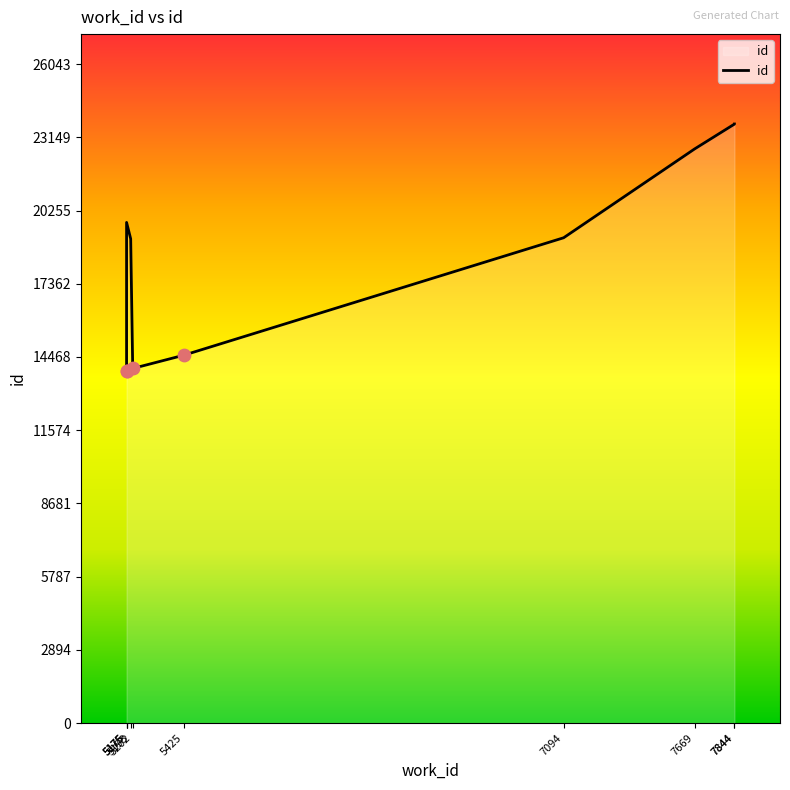

Which has a higher value, 7094 or 7844?

7844